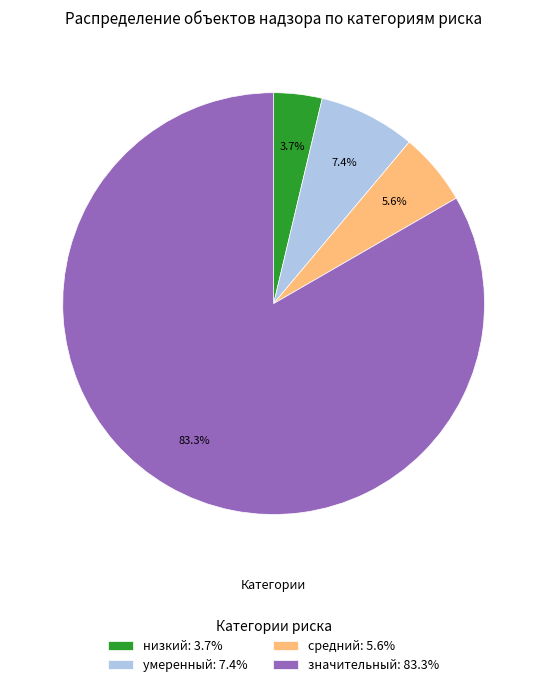

Which slice is the largest?

значительный: 83.3%